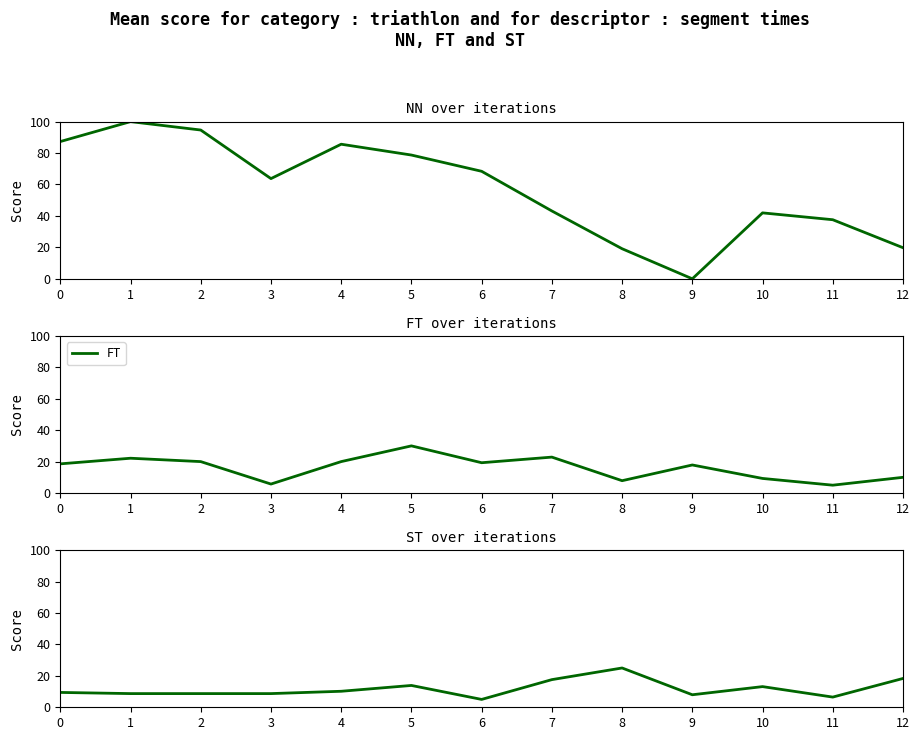

Is it true that ST equals 8.0 at 9?

True